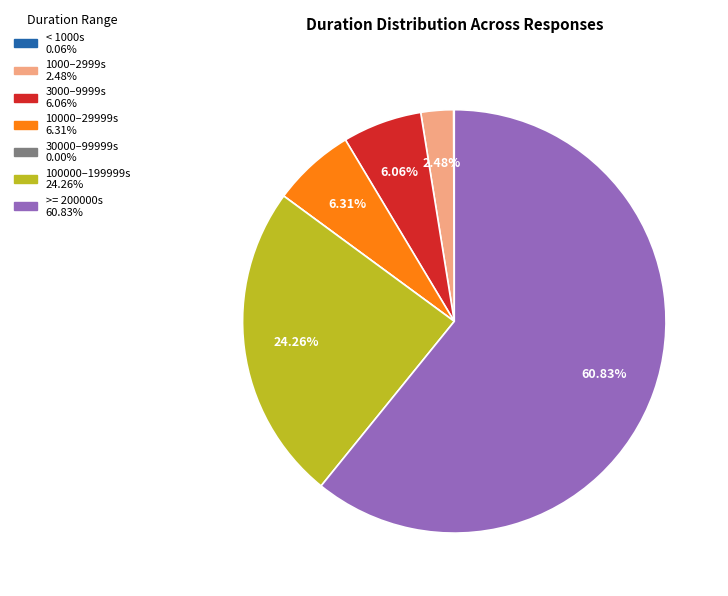

Is there any slice that represents more than half of the pie?

Yes